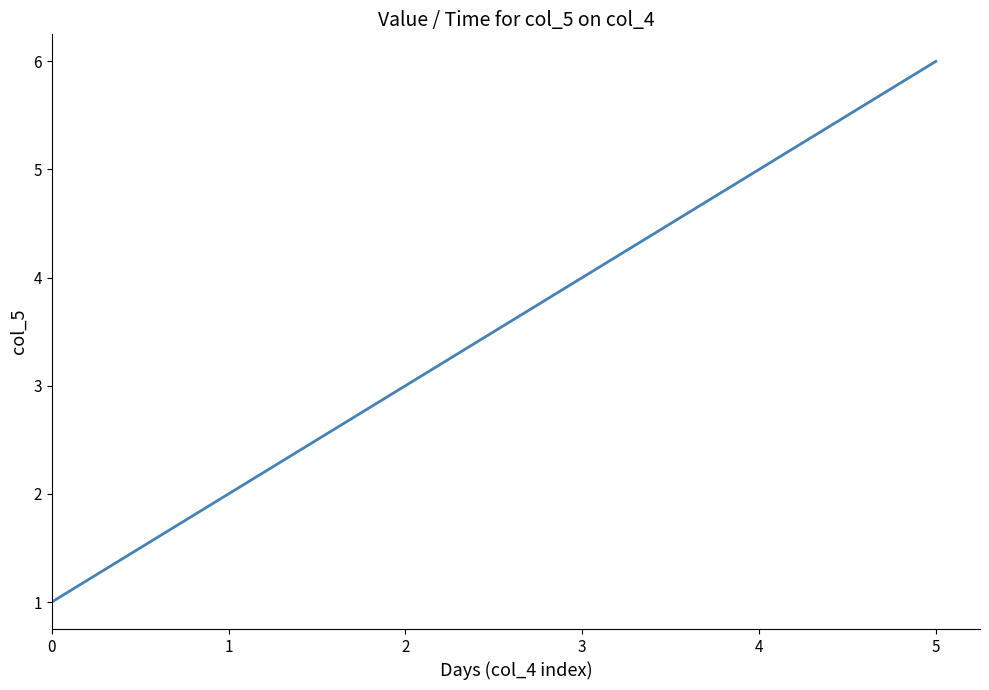

How many values are below 4?

3